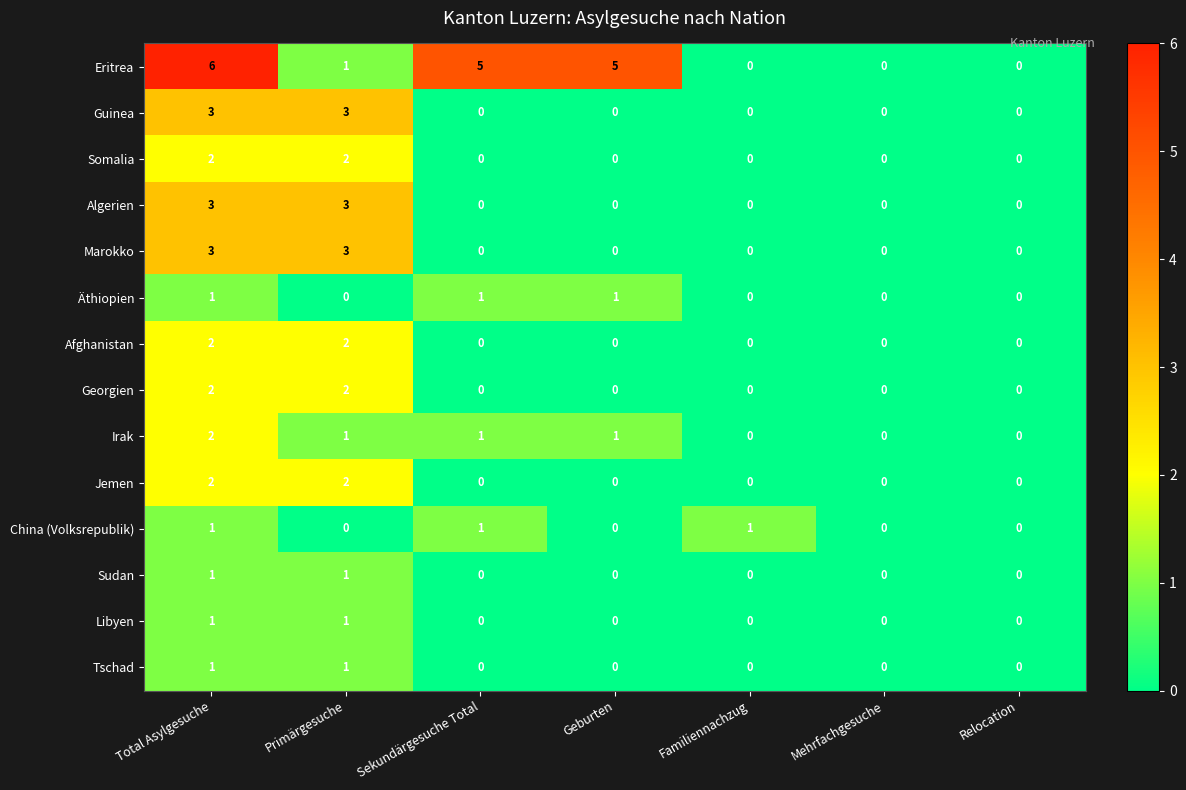

How many Marokko values are between 0 and 3?

7